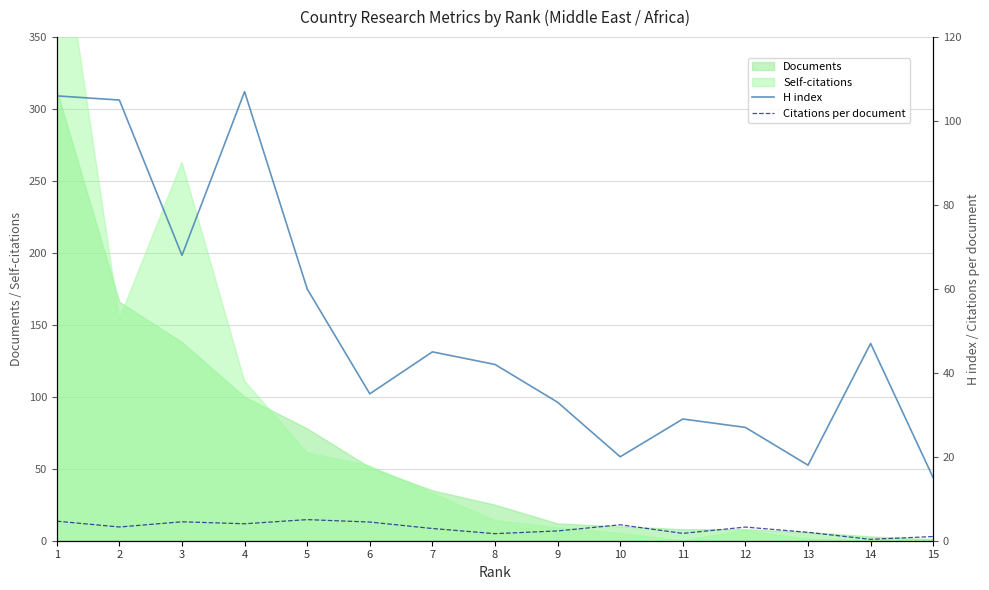

At which label is Citations per document closest to 2?

13